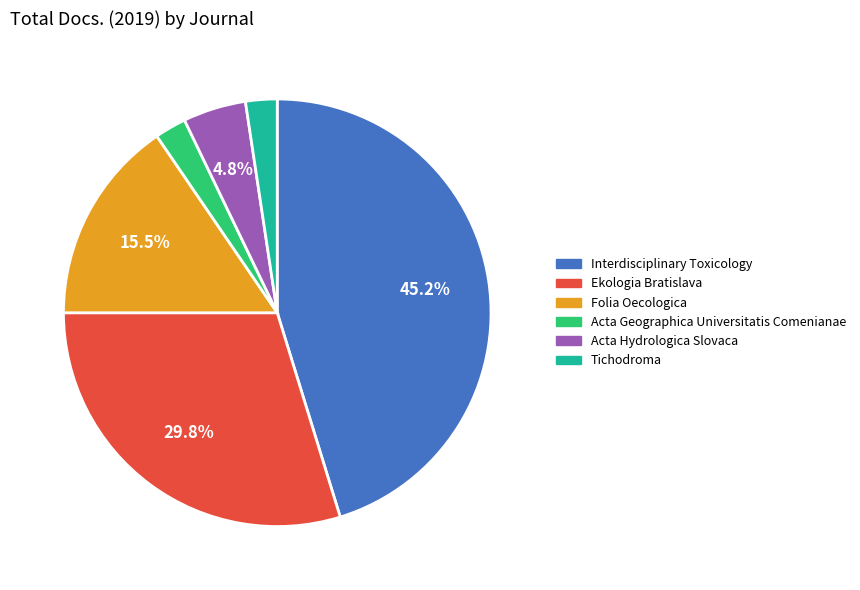

What is the ratio of the value at Acta Geographica Universitatis Comenianae to the value at Tichodroma?

1.0